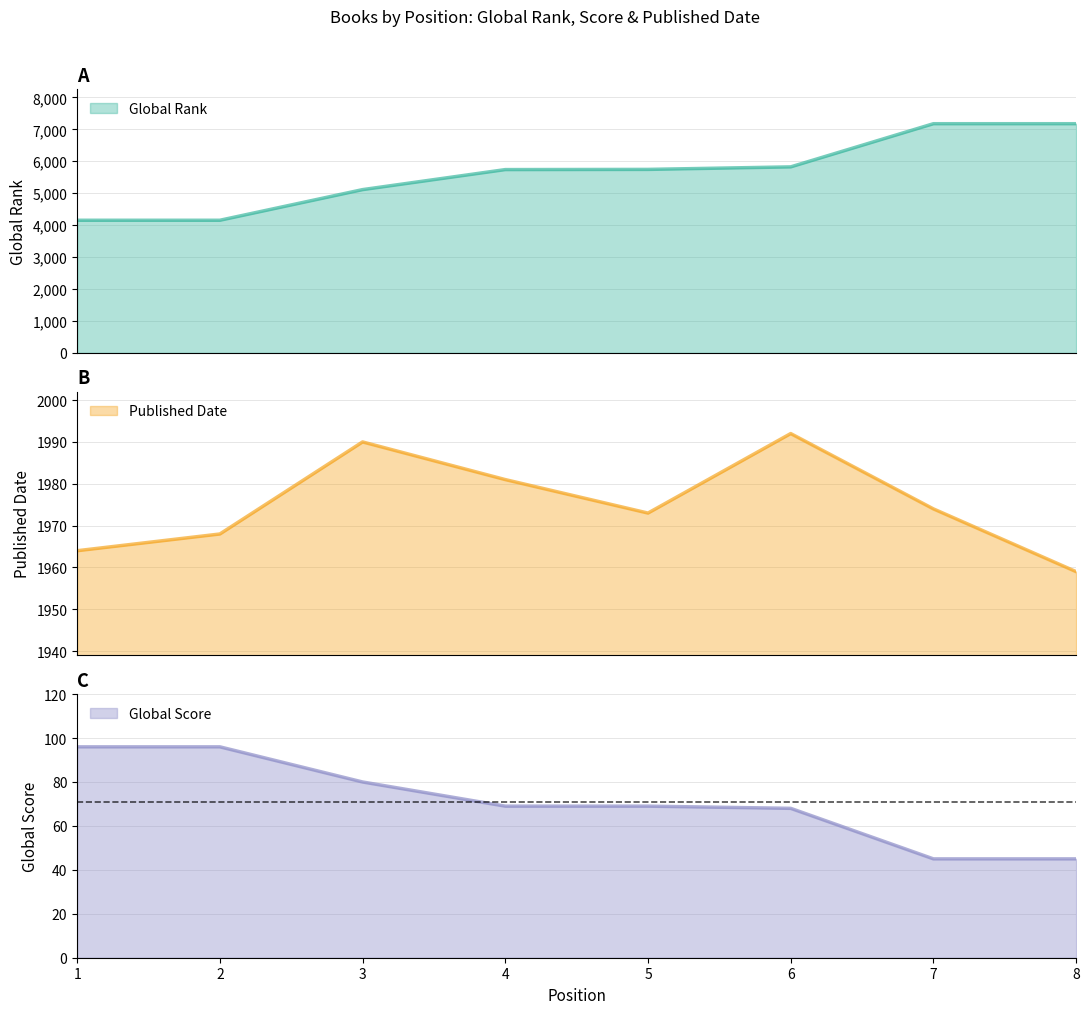

True or false: Global Score and Published Date cross at least once.

False